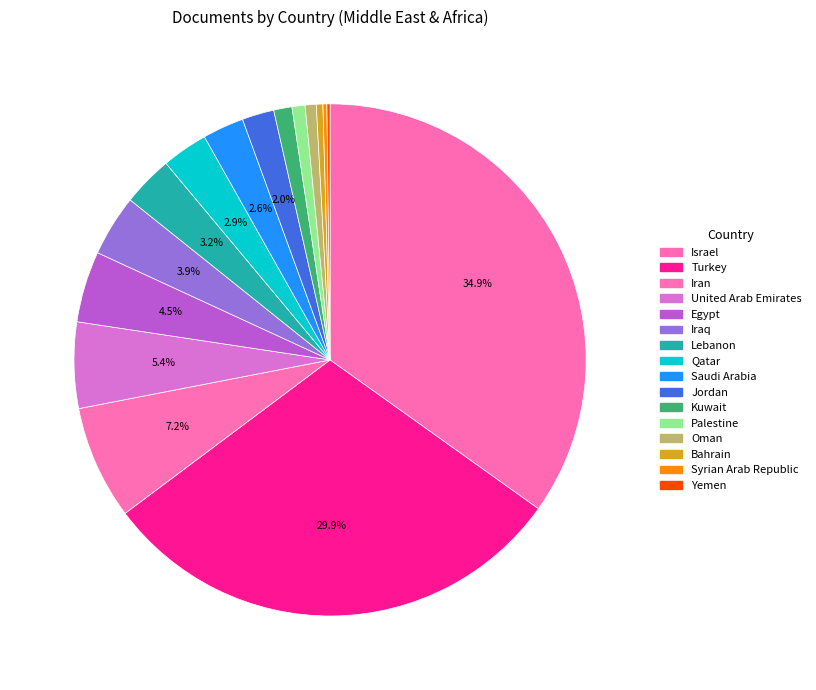

Rank the categories by value from highest to lowest.

Israel, Turkey, Iran, United Arab Emirates, Egypt, Iraq, Lebanon, Qatar, Saudi Arabia, Jordan, Kuwait, Palestine, Oman, Bahrain, Syrian Arab Republic, Yemen